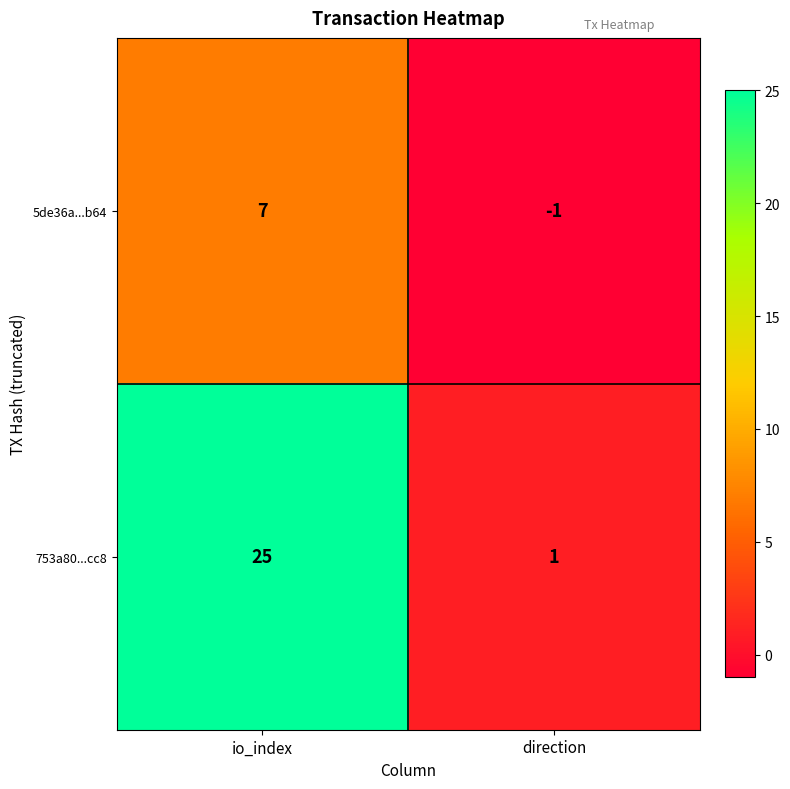

The 753a80...cc8 series shows 25 at io_index. True or false?

True